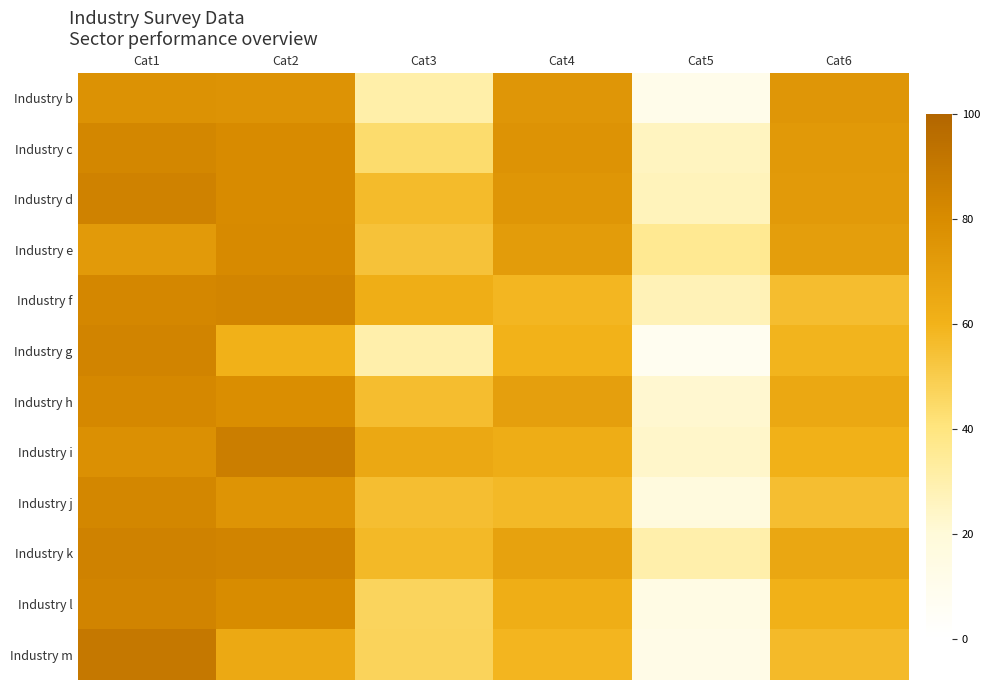

Which series changed the most between Cat3 and Cat5?

Industry i